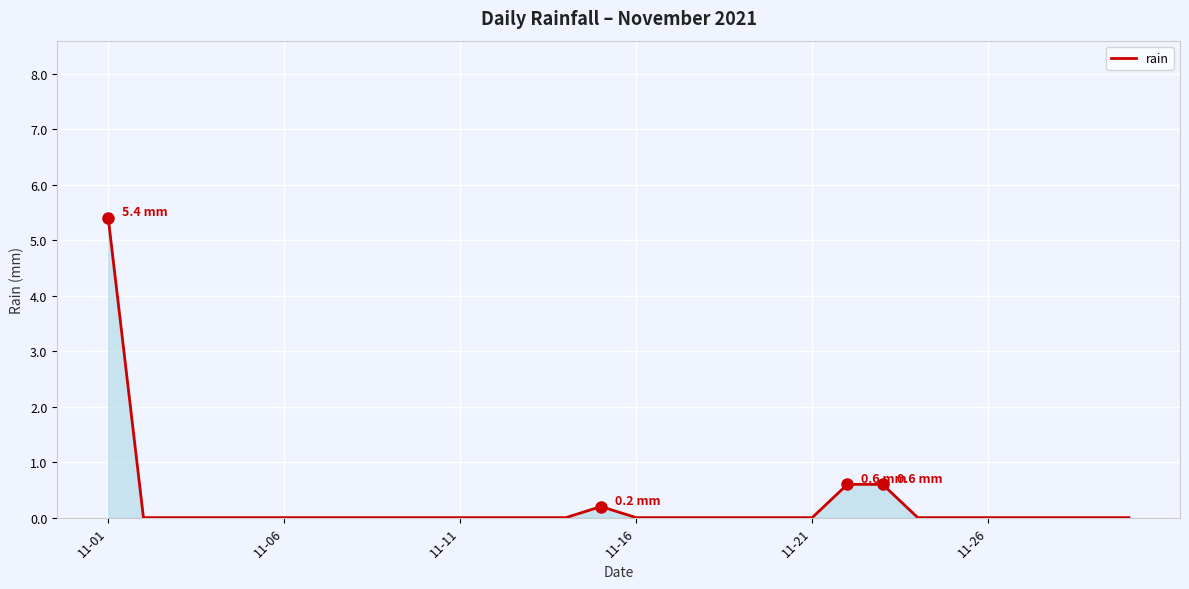

What is the difference between the maximum and minimum values?

5.4